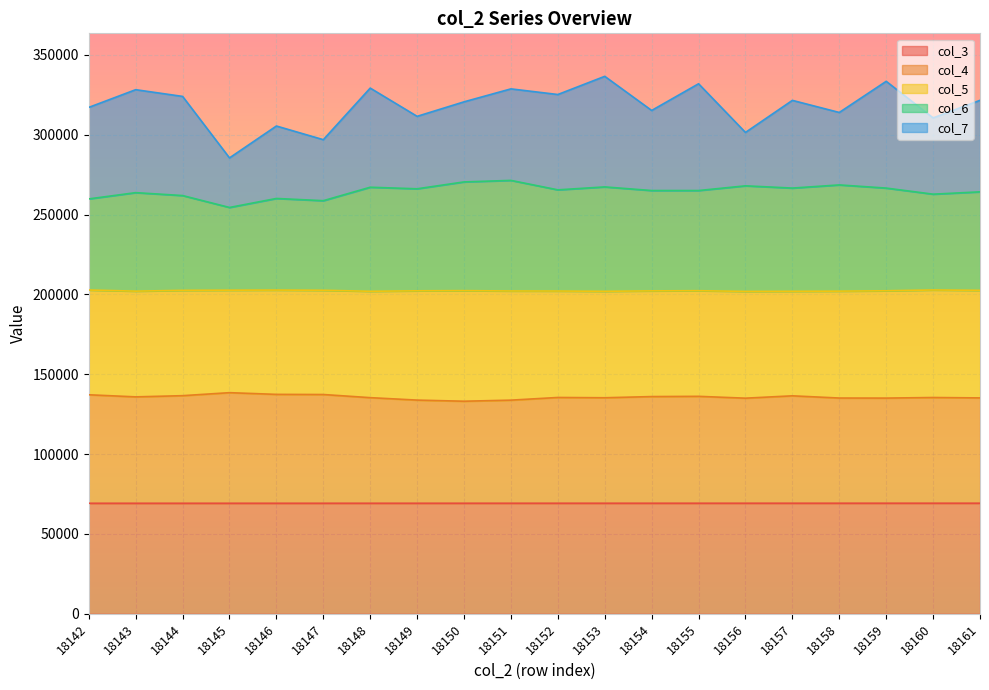

What is the total value across all series at 18148?

329158.5